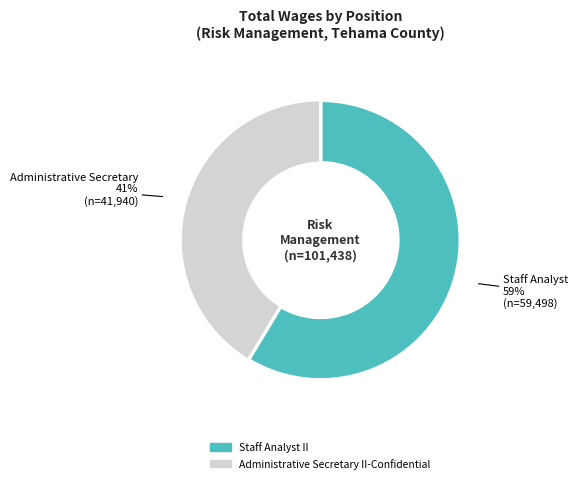

Combined, do Staff Analyst II and Administrative Secretary II-Confidential account for over 50%?

Yes